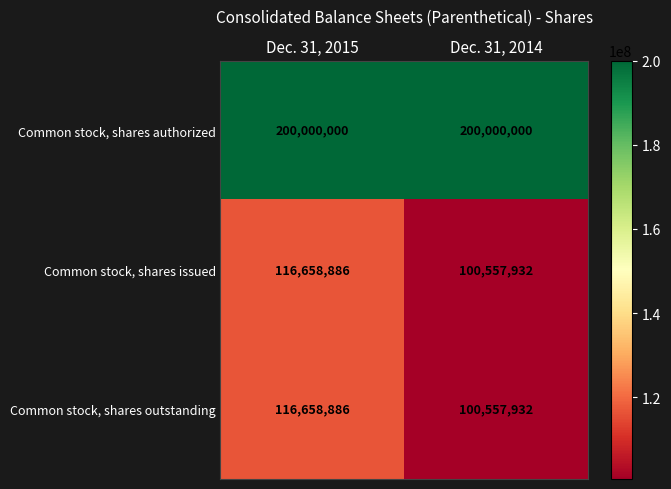

List the labels in order of Common stock, shares issued value, smallest first.

Dec. 31, 2014, Dec. 31, 2015